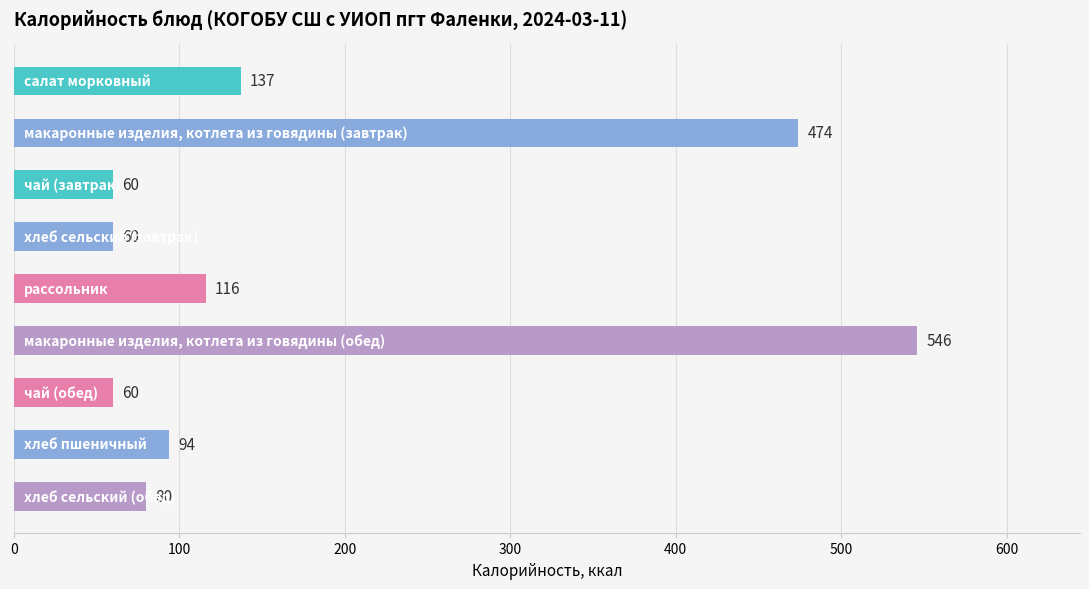

How many bars are there in total?

9